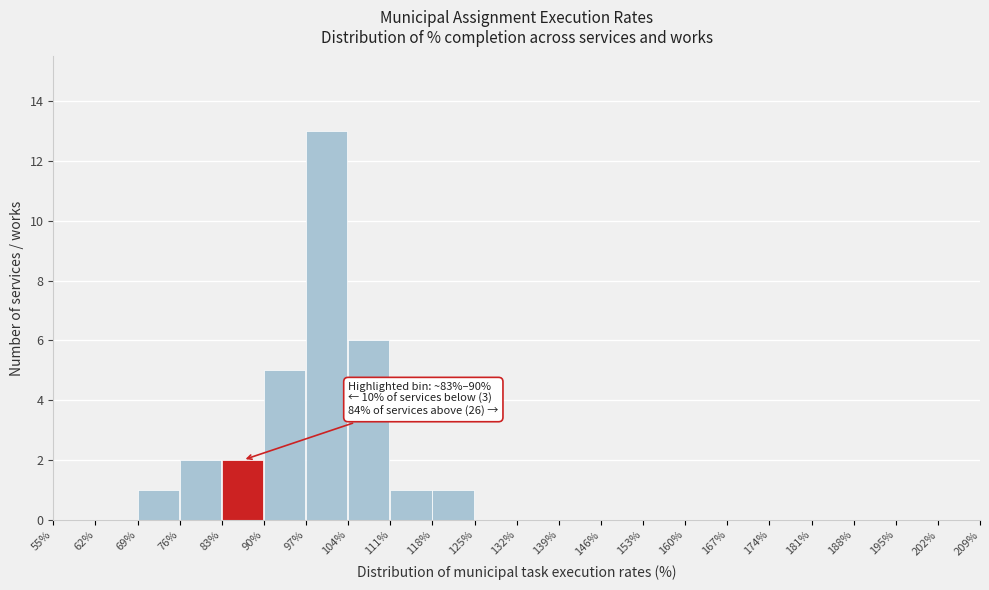

Over which range of the x-axis is the bar tallest?

97% to 104%